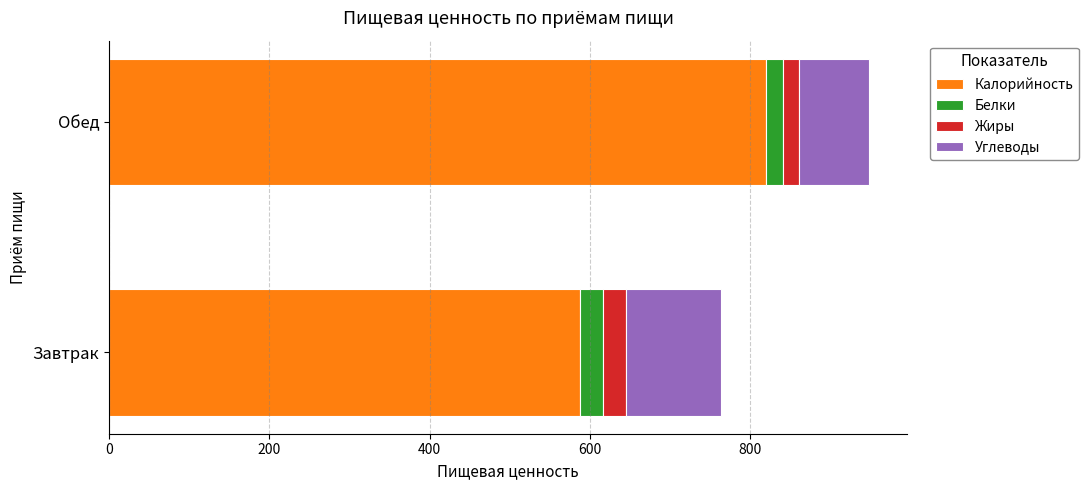

What is the sum of all Калорийность values?

1406